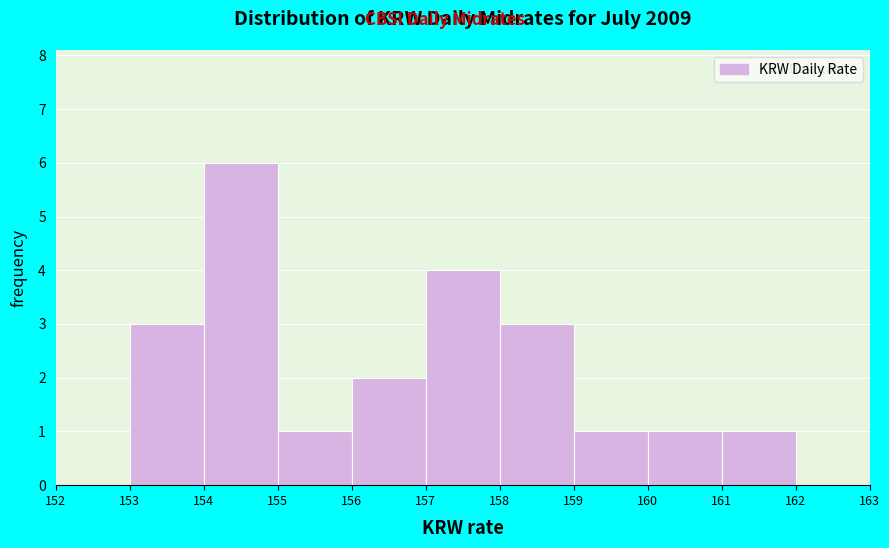

Reading left to right, transcribe this chart: for each bar, give the range it covers on the x-axis and its height. The values are not printed on the chart, so give them approximately, as read against the axis.

152 to 153: 0
153 to 154: 3
154 to 155: 6
155 to 156: 1
156 to 157: 2
157 to 158: 4
158 to 159: 3
159 to 160: 1
160 to 161: 1
161 to 162: 1
162 to 163: 0